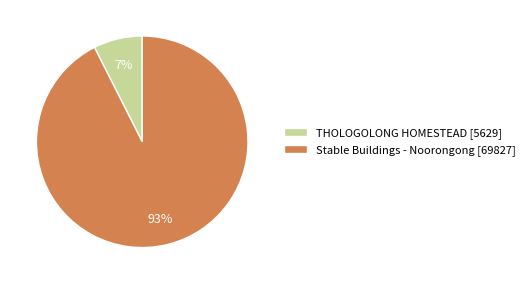

Is it true that Stable Buildings - Noorongong is 93% of the pie?

True